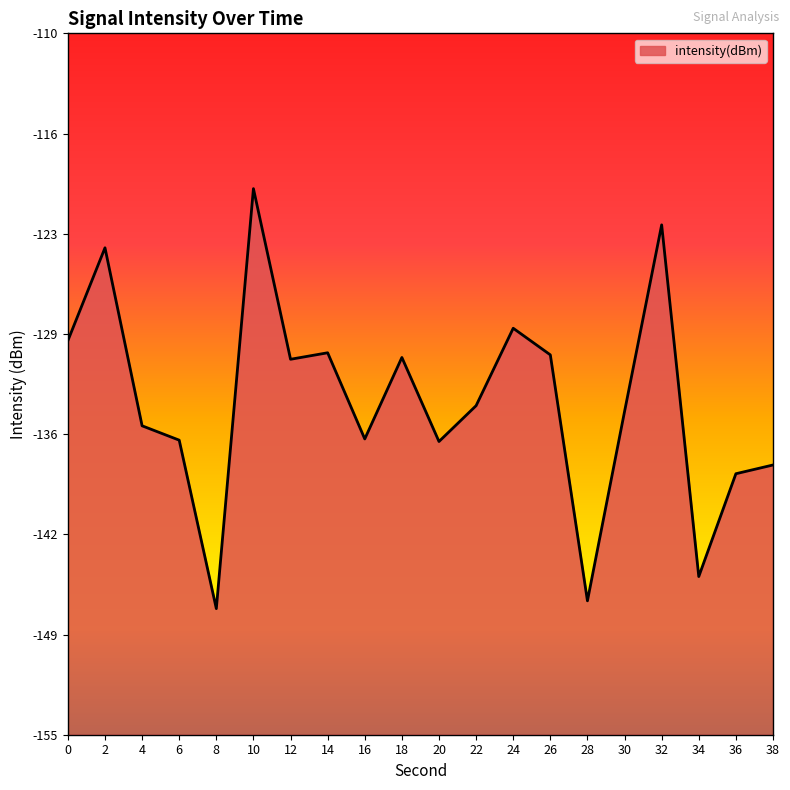

What is the greatest value displayed?

-120.0